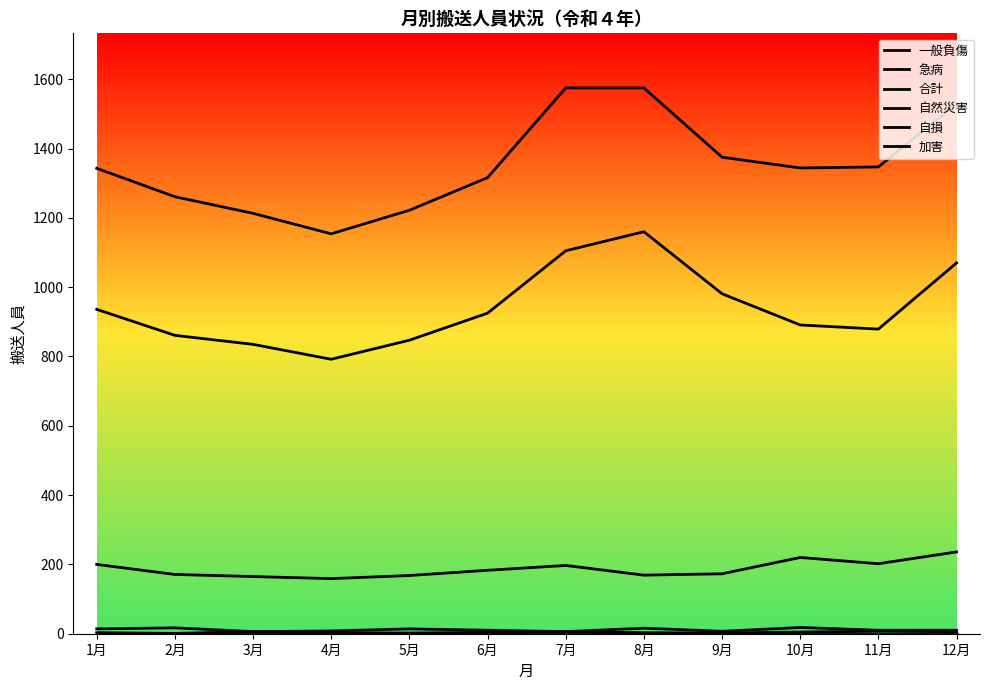

Which category has the lowest value in the 加害 series?

2月